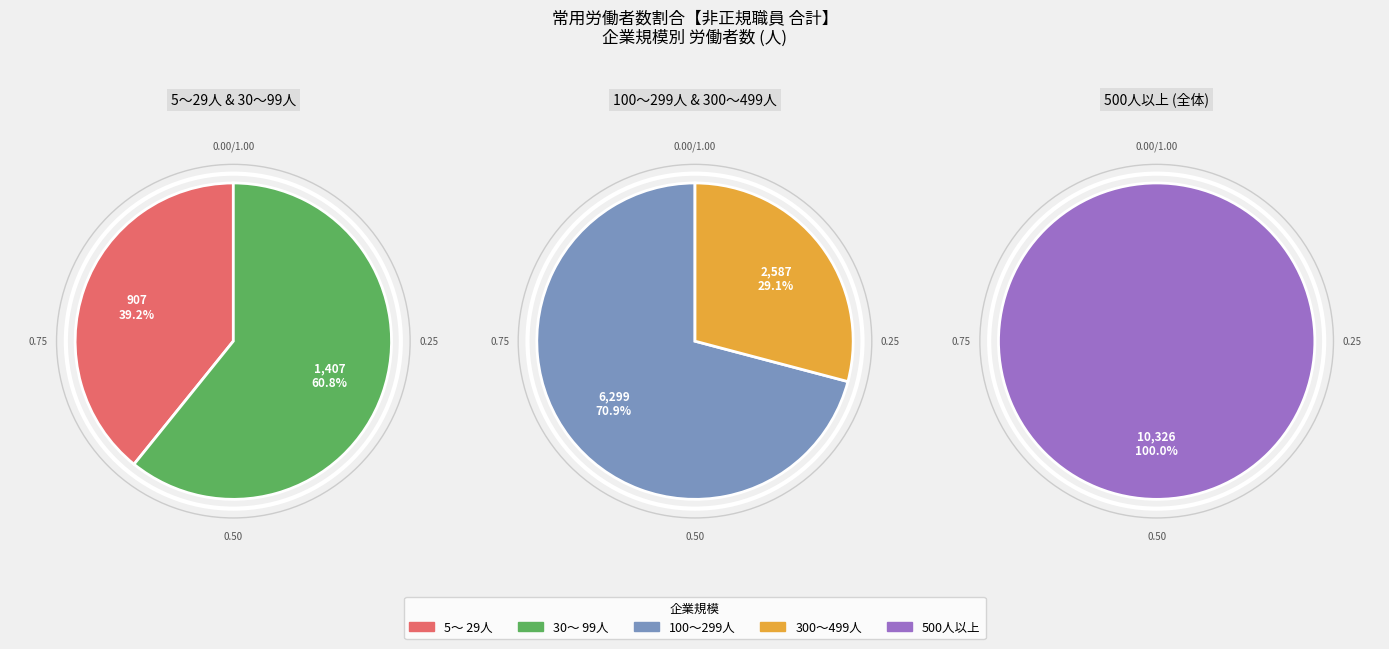

What is the change in value from 5～ 29人 to 300～499人?

+1680